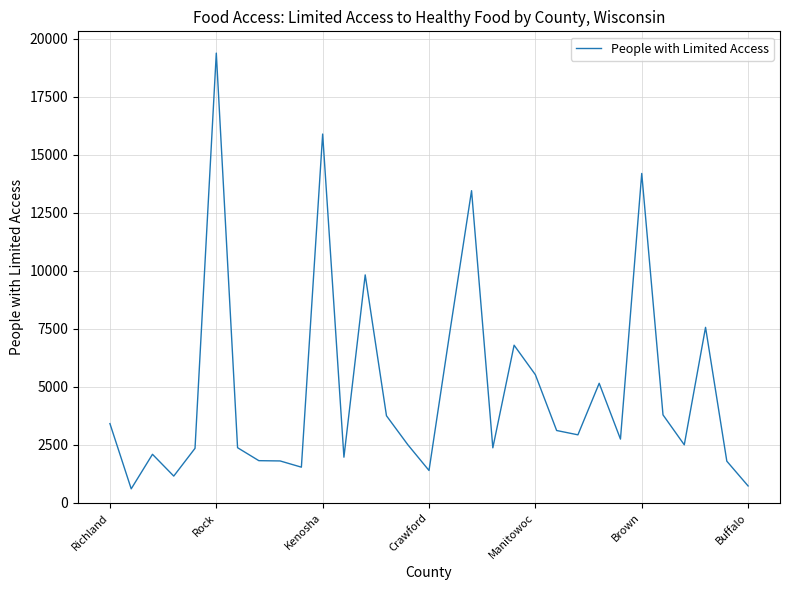

What is the difference between the maximum and minimum values?

18766